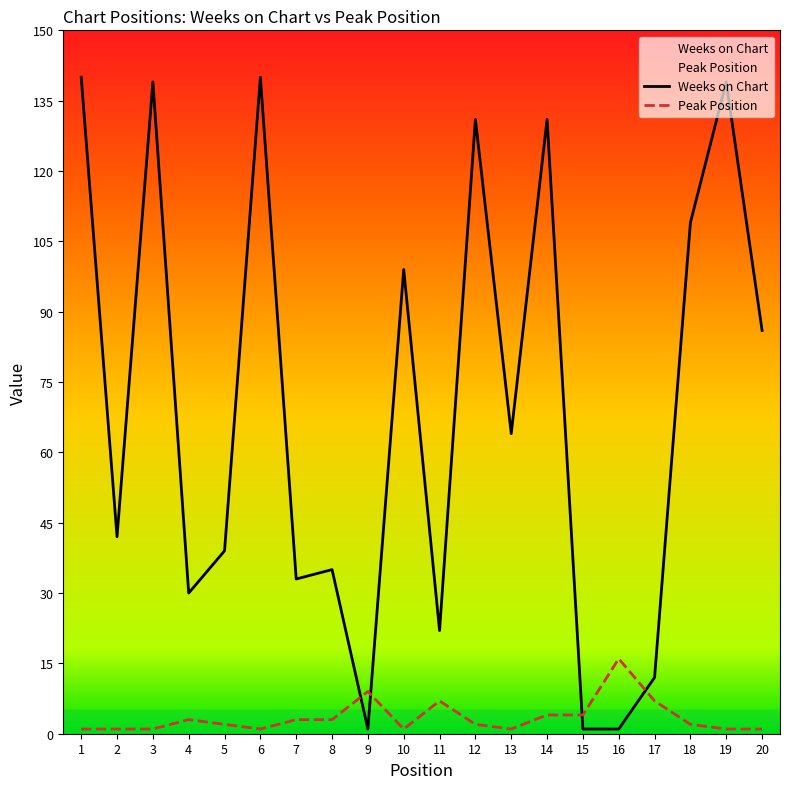

How many lines are shown in the chart?

2